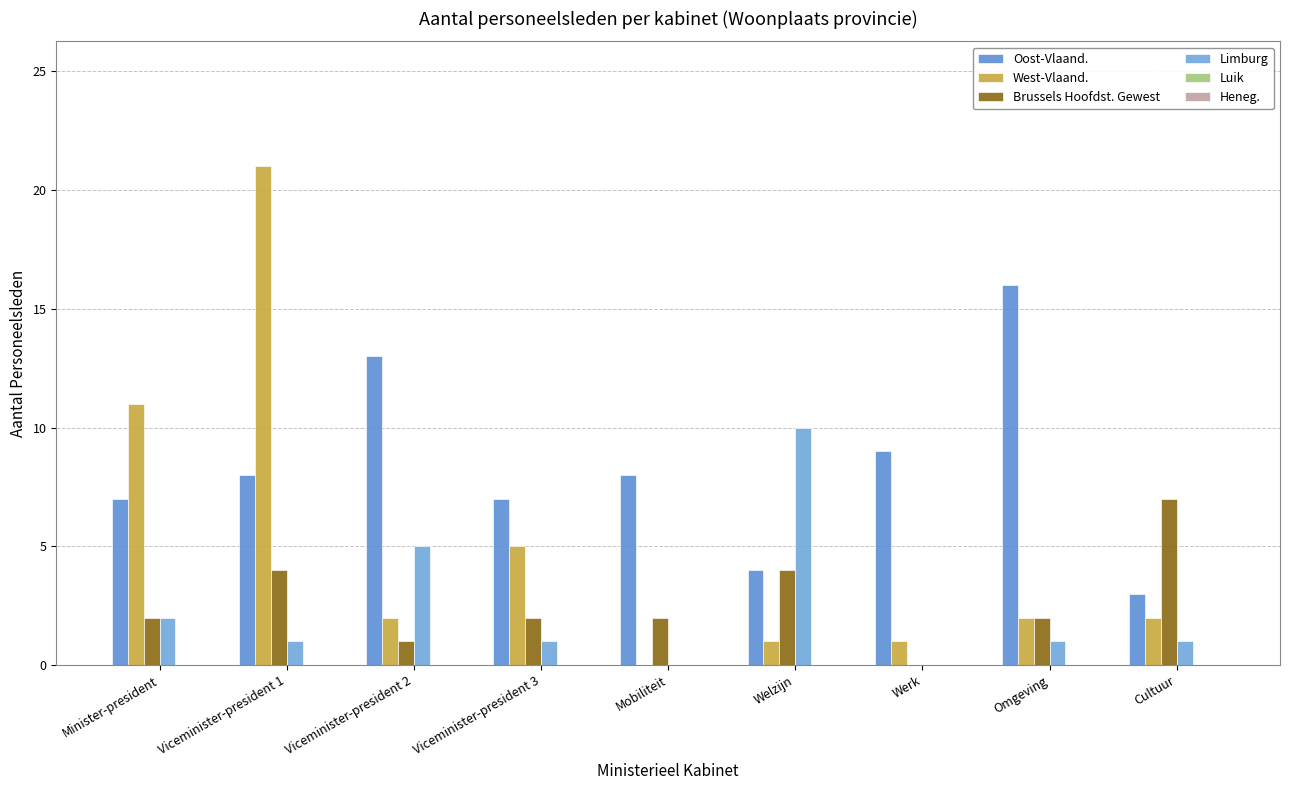

Reading left to right, extract all data points from this chart.

Oost-Vlaand.: Minister-president=7	Viceminister-president 1=8	Viceminister-president 2=13	Viceminister-president 3=7	Mobiliteit=8	Welzijn=4	Werk=9	Omgeving=16	Cultuur=3
West-Vlaand.: Minister-president=11	Viceminister-president 1=21	Viceminister-president 2=2	Viceminister-president 3=5	Mobiliteit=0	Welzijn=1	Werk=1	Omgeving=2	Cultuur=2
Brussels Hoofdst. Gewest: Minister-president=2	Viceminister-president 1=4	Viceminister-president 2=1	Viceminister-president 3=2	Mobiliteit=2	Welzijn=4	Werk=0	Omgeving=2	Cultuur=7
Limburg: Minister-president=2	Viceminister-president 1=1	Viceminister-president 2=5	Viceminister-president 3=1	Mobiliteit=0	Welzijn=10	Werk=0	Omgeving=1	Cultuur=1
Luik: Minister-president=0	Viceminister-president 1=0	Viceminister-president 2=0	Viceminister-president 3=0	Mobiliteit=0	Welzijn=0	Werk=0	Omgeving=0	Cultuur=0
Heneg.: Minister-president=0	Viceminister-president 1=0	Viceminister-president 2=0	Viceminister-president 3=0	Mobiliteit=0	Welzijn=0	Werk=0	Omgeving=0	Cultuur=0